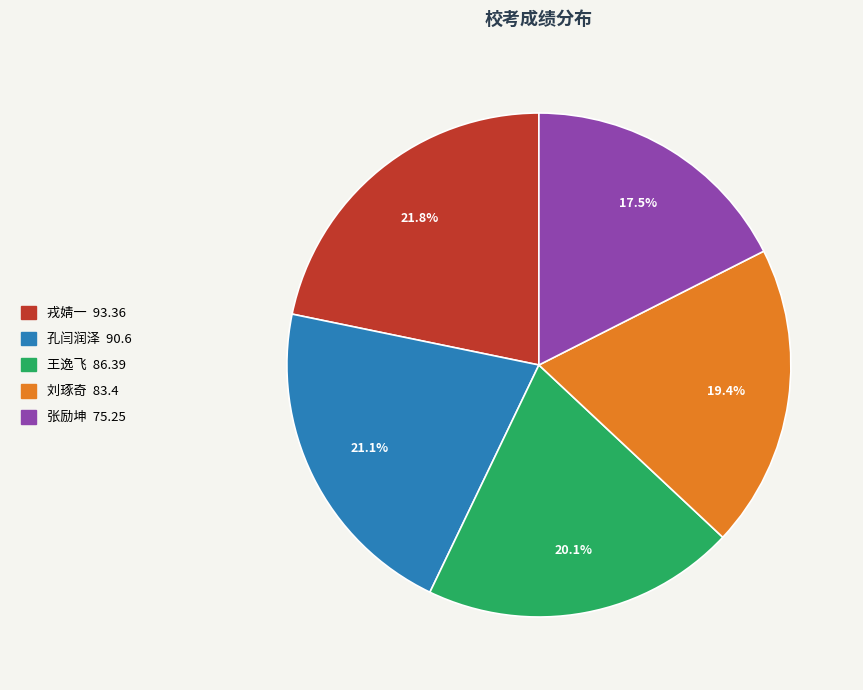

Rank the categories by value from lowest to highest.

张励坤, 刘琢奇, 王逸飞, 孔闫润泽, 戎婧一